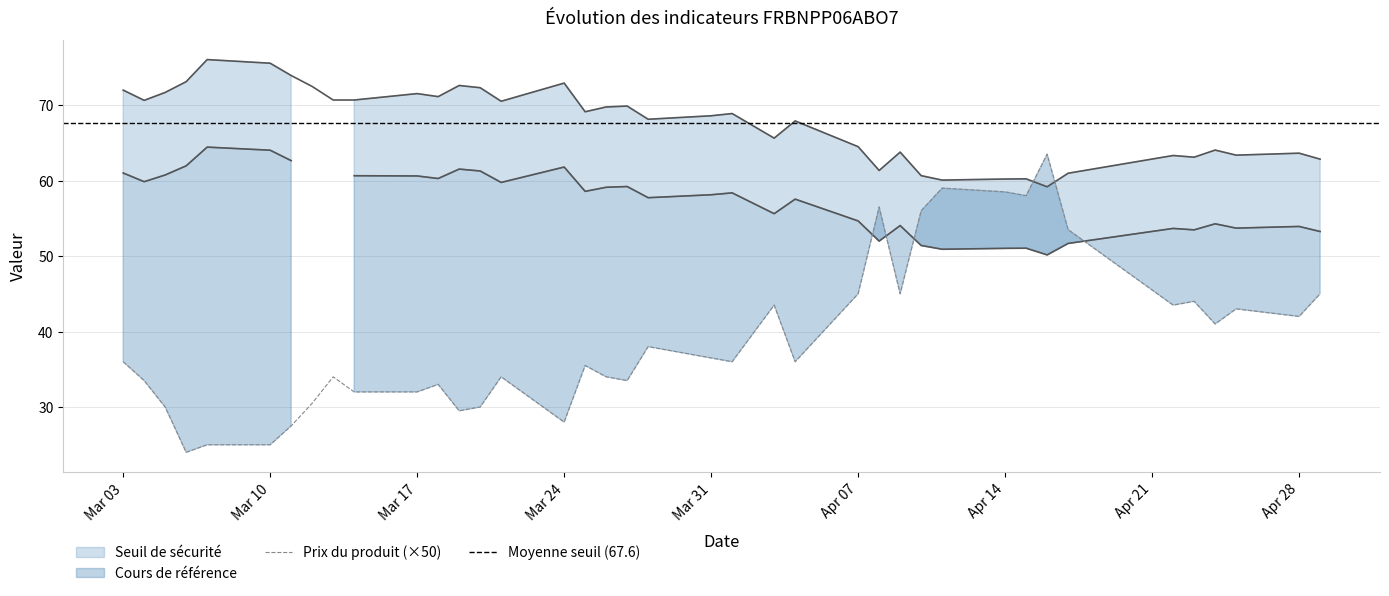

What is the approximate value of Prix du produit at 2025-04-16?

1.3